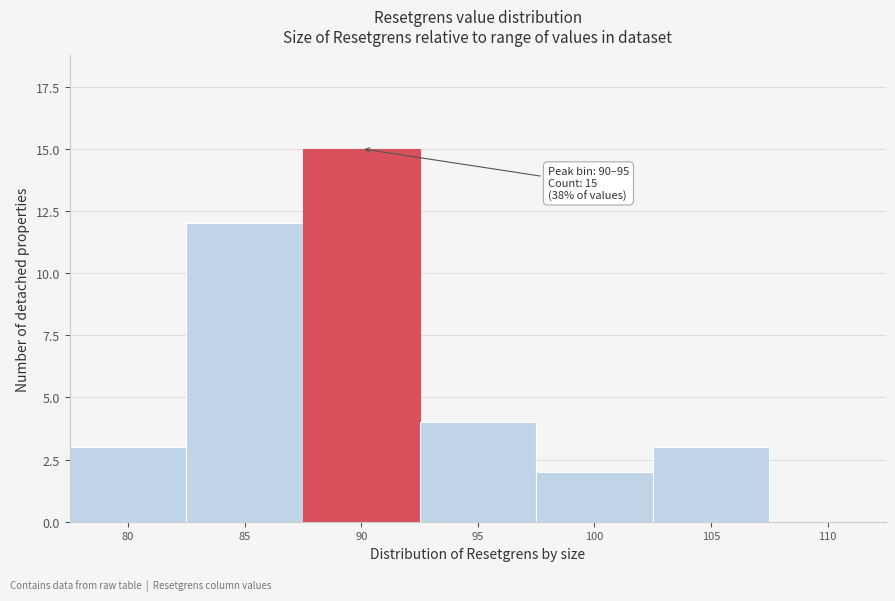

Reading left to right, what are all the values shown in this chart?

80=3	85=12	90=15	95=4	100=2	105=3	110=0